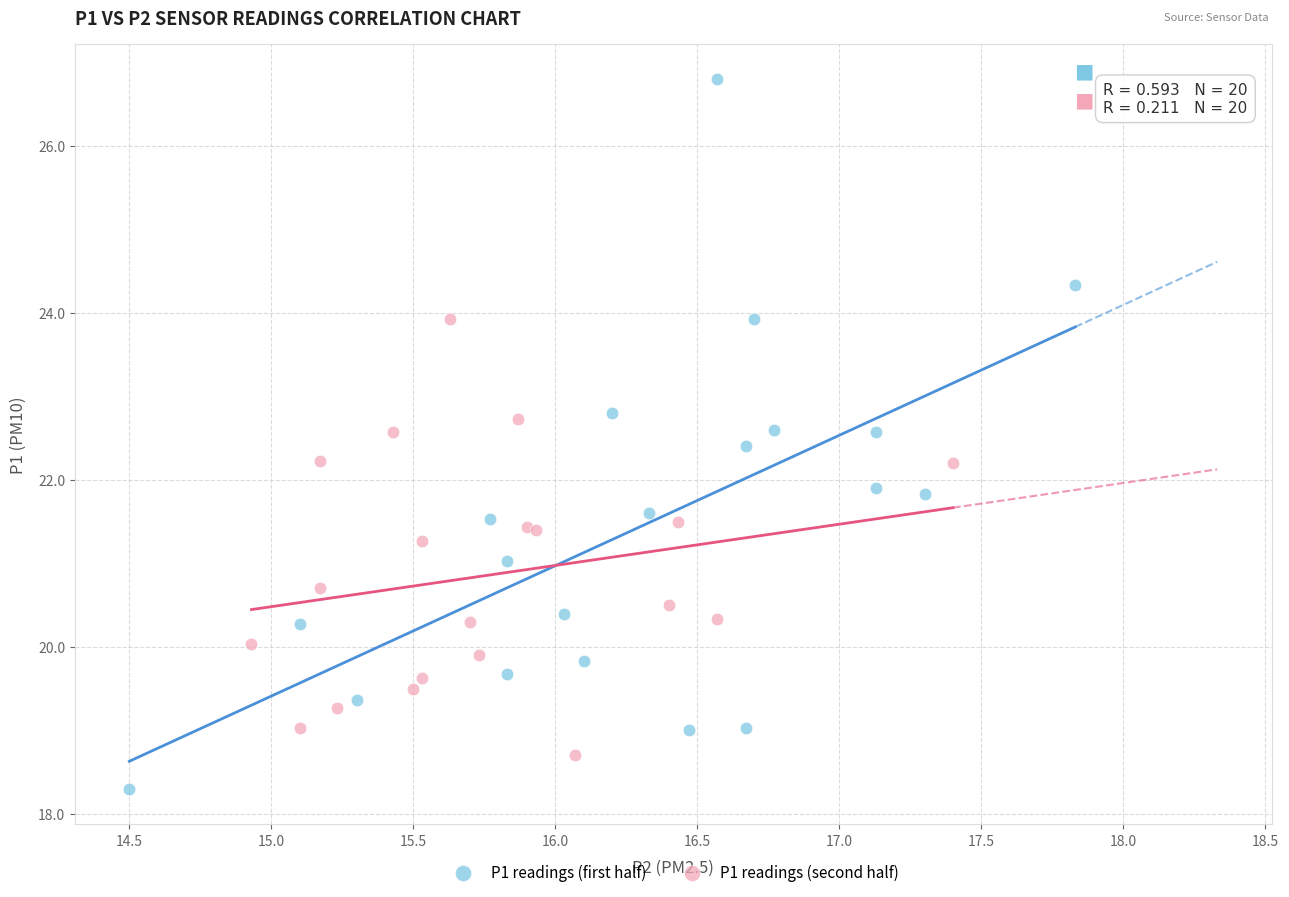

Which series has the largest Y range (max minus min)?

P1 readings (first half)